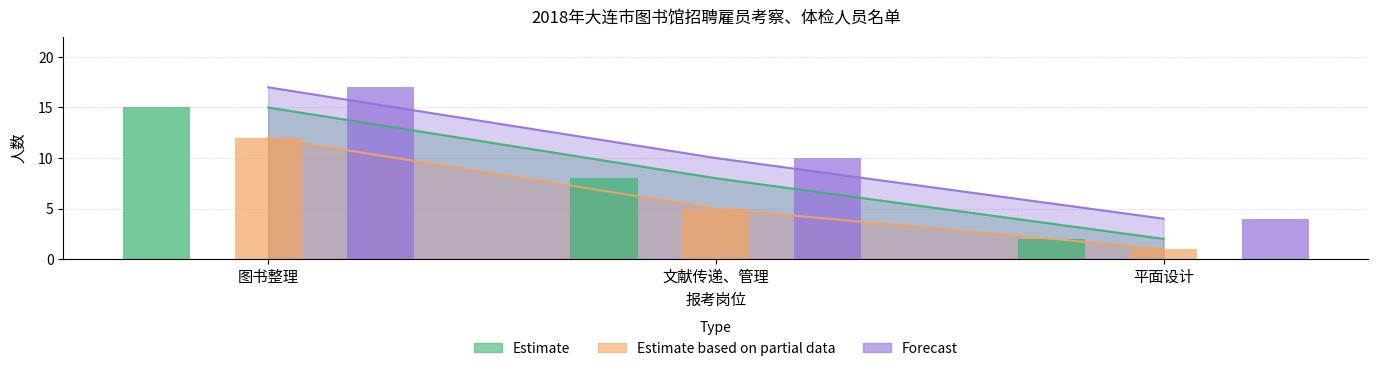

What position from the left is 平面设计?

3